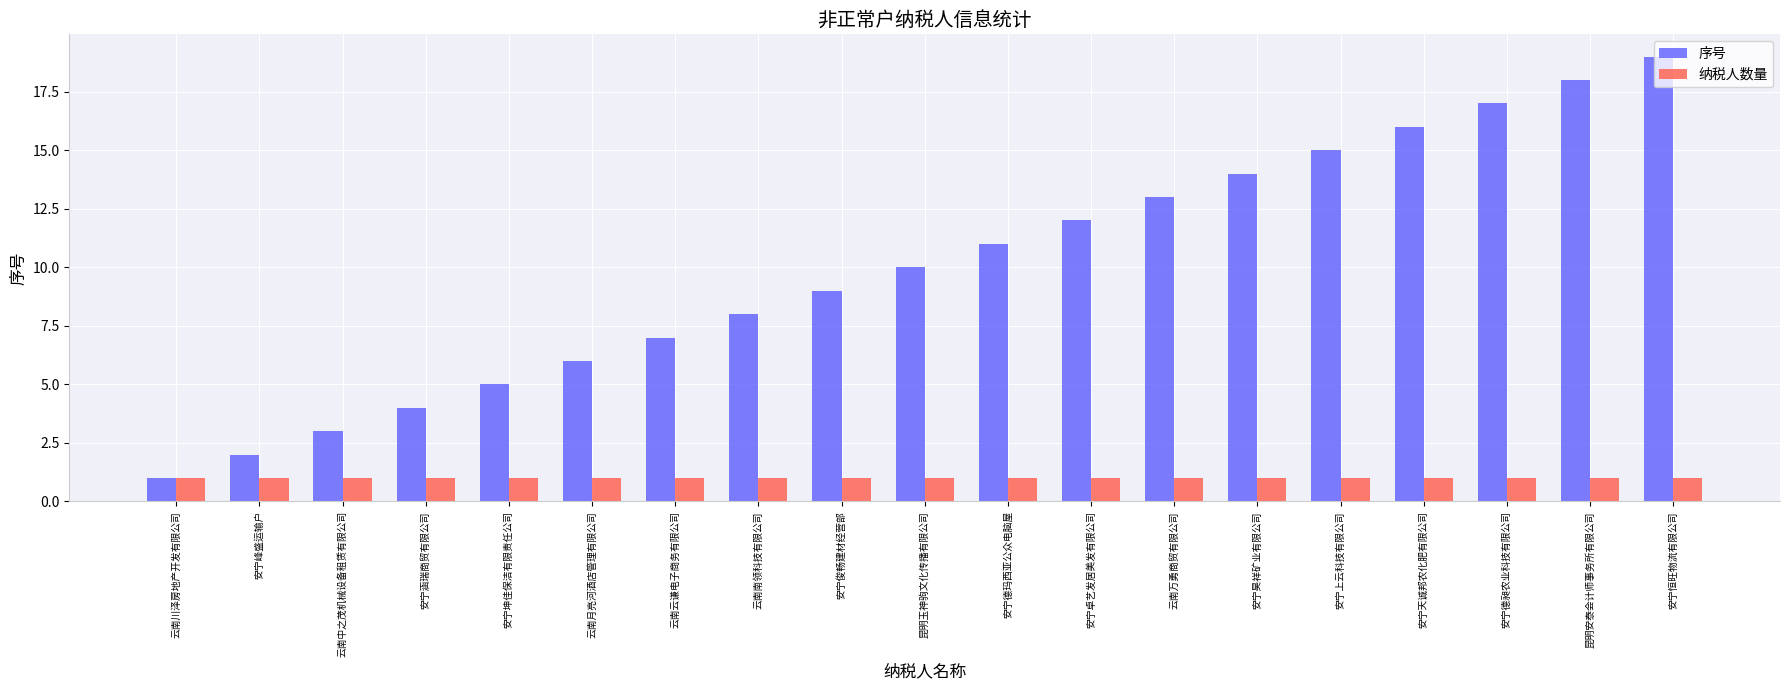

What is the value of the 序号 bar at the 10th from the left?

10